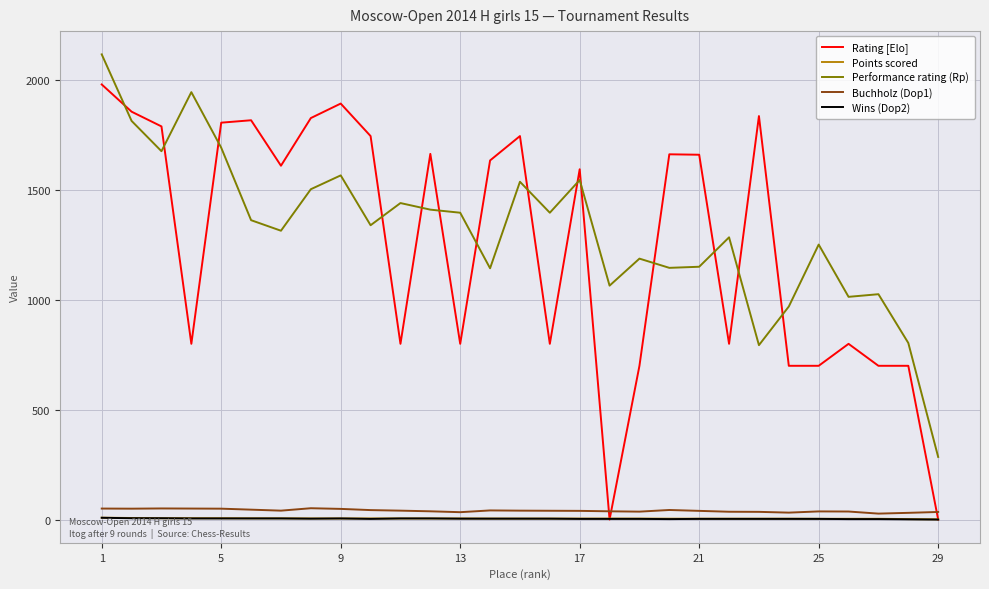

Which series ends up on top after the final intersection of Rating [Elo] and Points scored?

Points scored